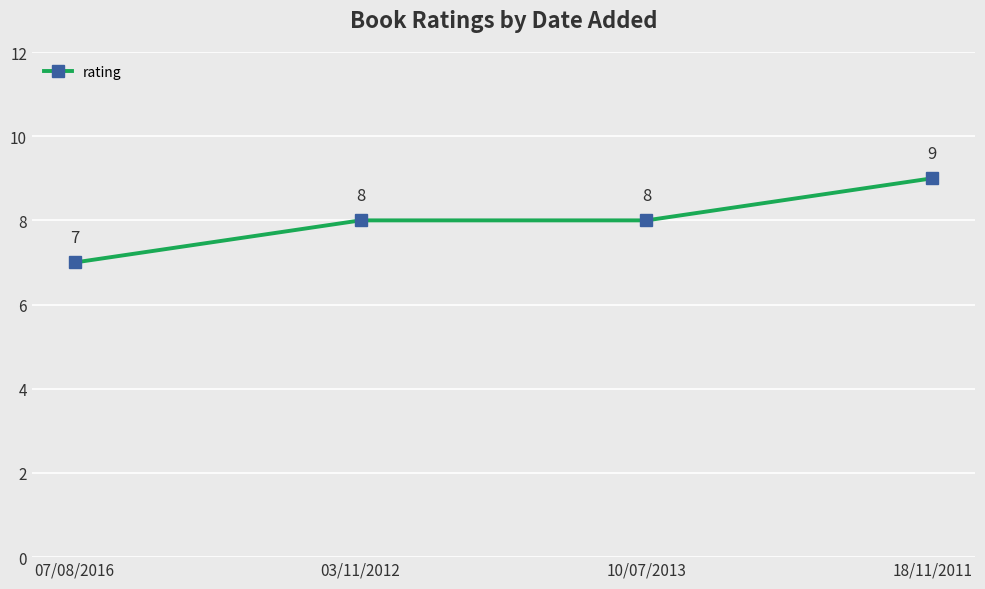

What is the average value?

8